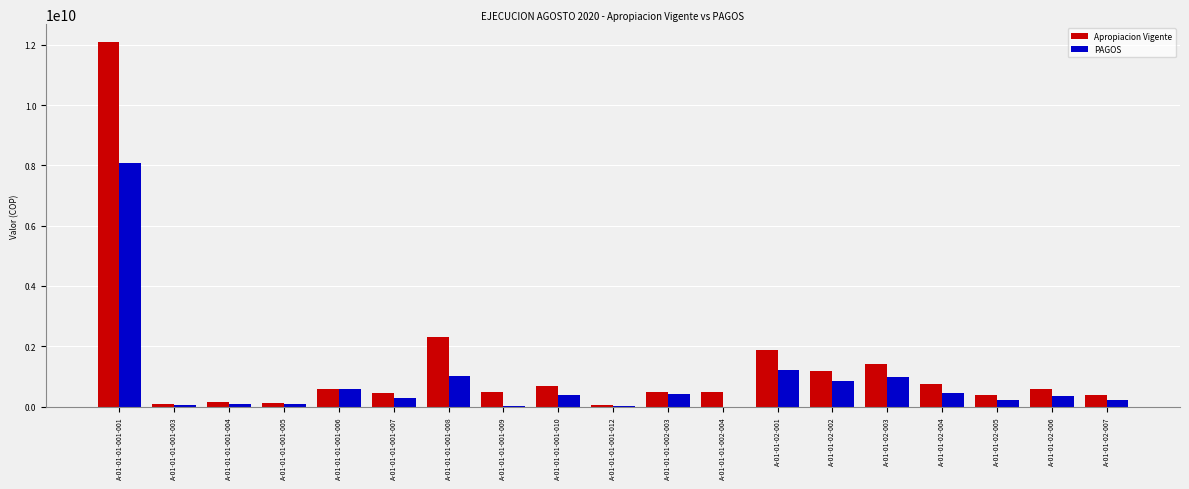

What is the difference between the Apropiacion Vigente values at A-01-01-01-001-010 and A-01-01-01-001-004?

517485787